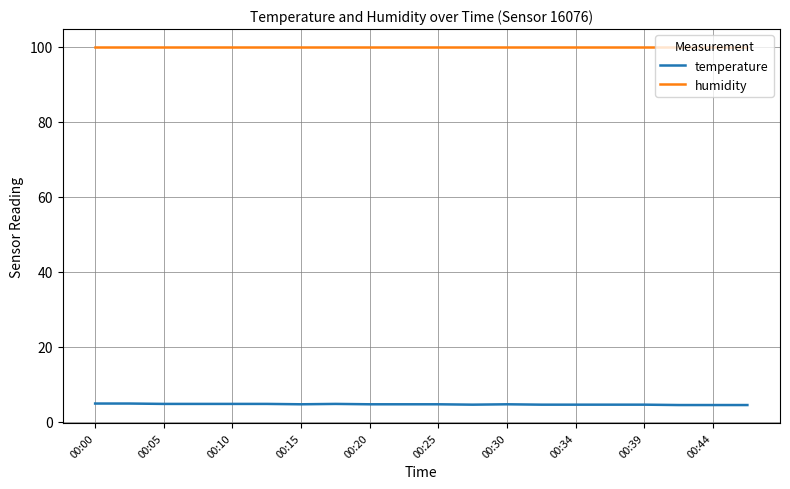

What is the highest value of the humidity series?

99.9